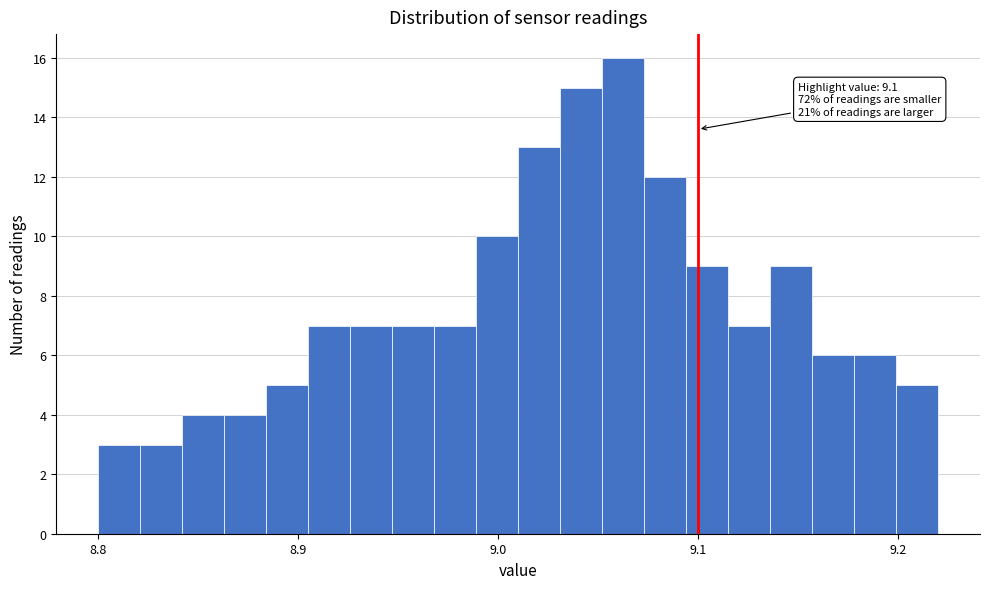

Around what value on the x-axis is the tallest bar? Give the approximate position of its centre, as read against the axis.

9.06